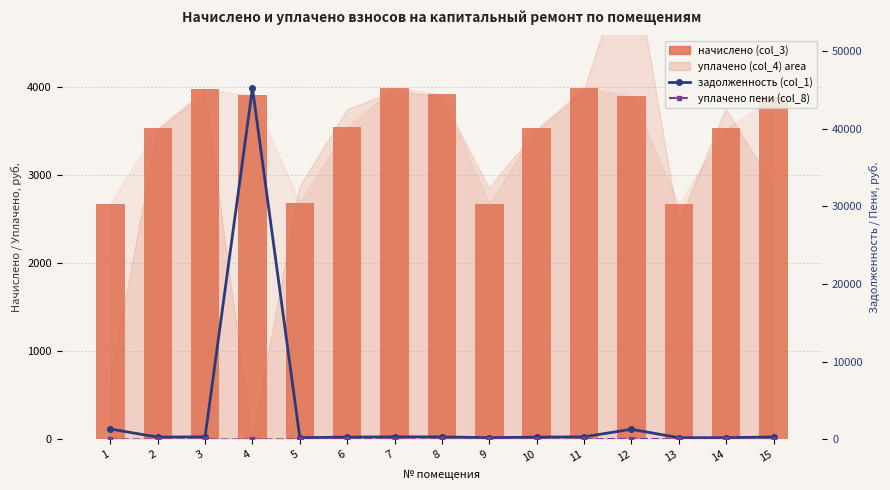

Which has a higher value, 2 or 10?

2